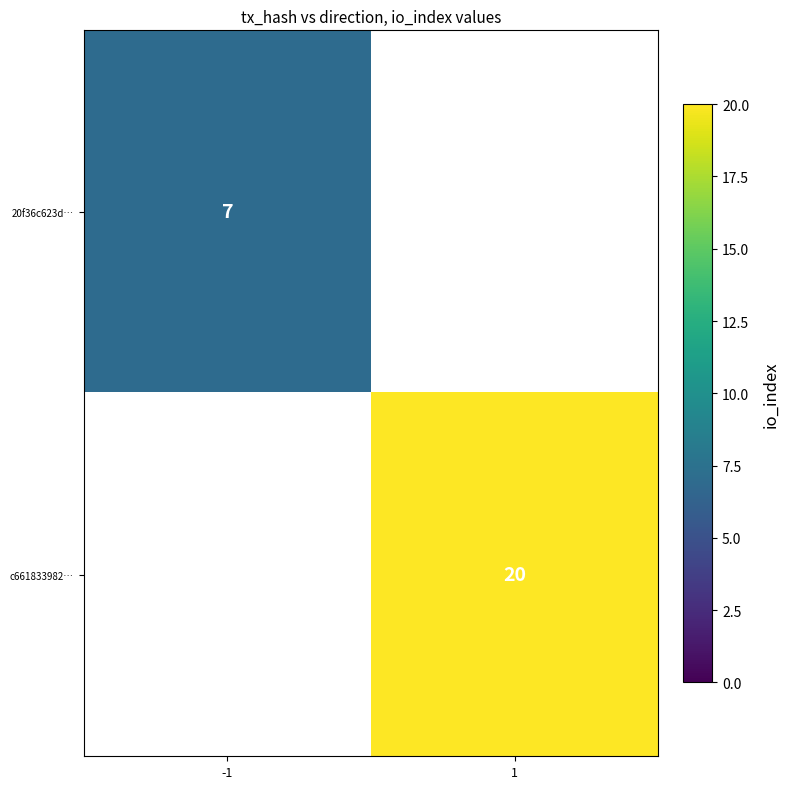

At which category does the chart reach its peak across all series?

1